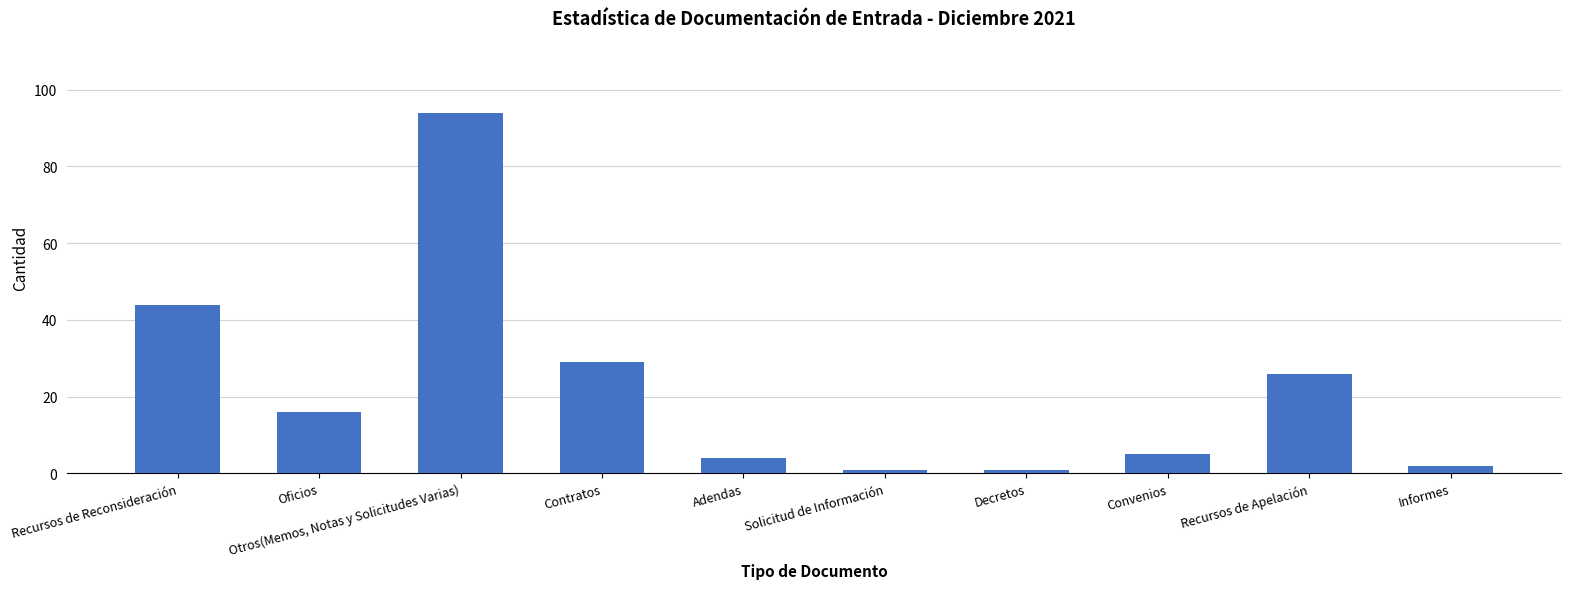

What is the label of the 4th bar from the left?

Contratos